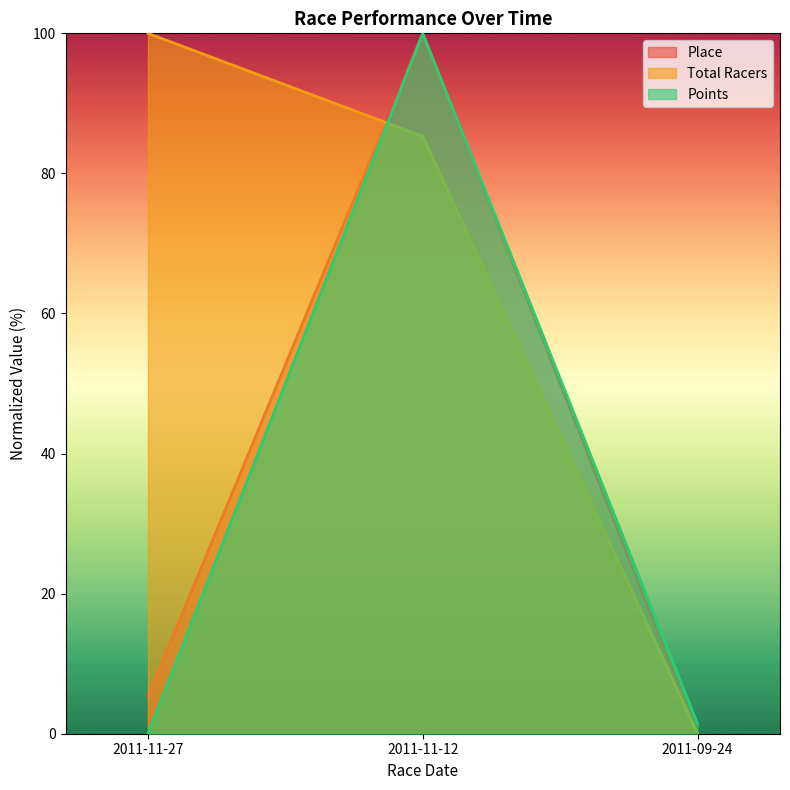

What position from the right is 2011-11-12?

2